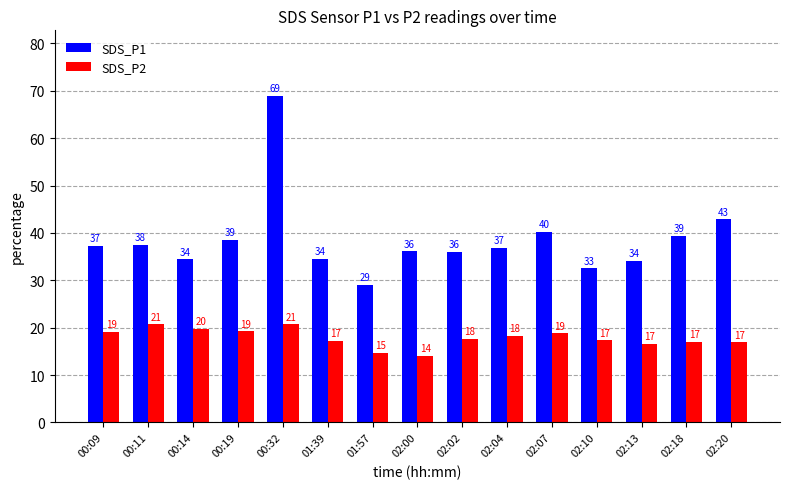

At which category is the sum across all series the highest?

00:32